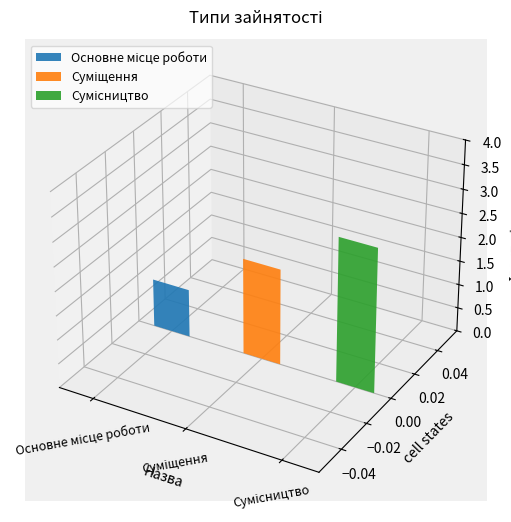

True or false: the data shows 2 at Суміщення.

True